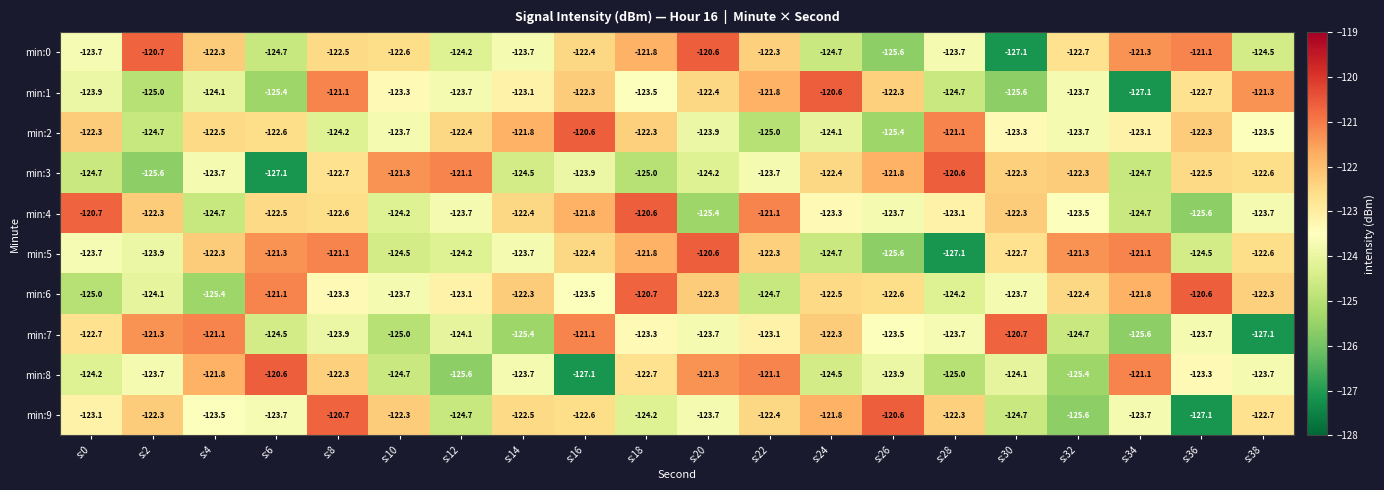

What is the difference between the maximum and second lowest values in the min:9 series?

5.0